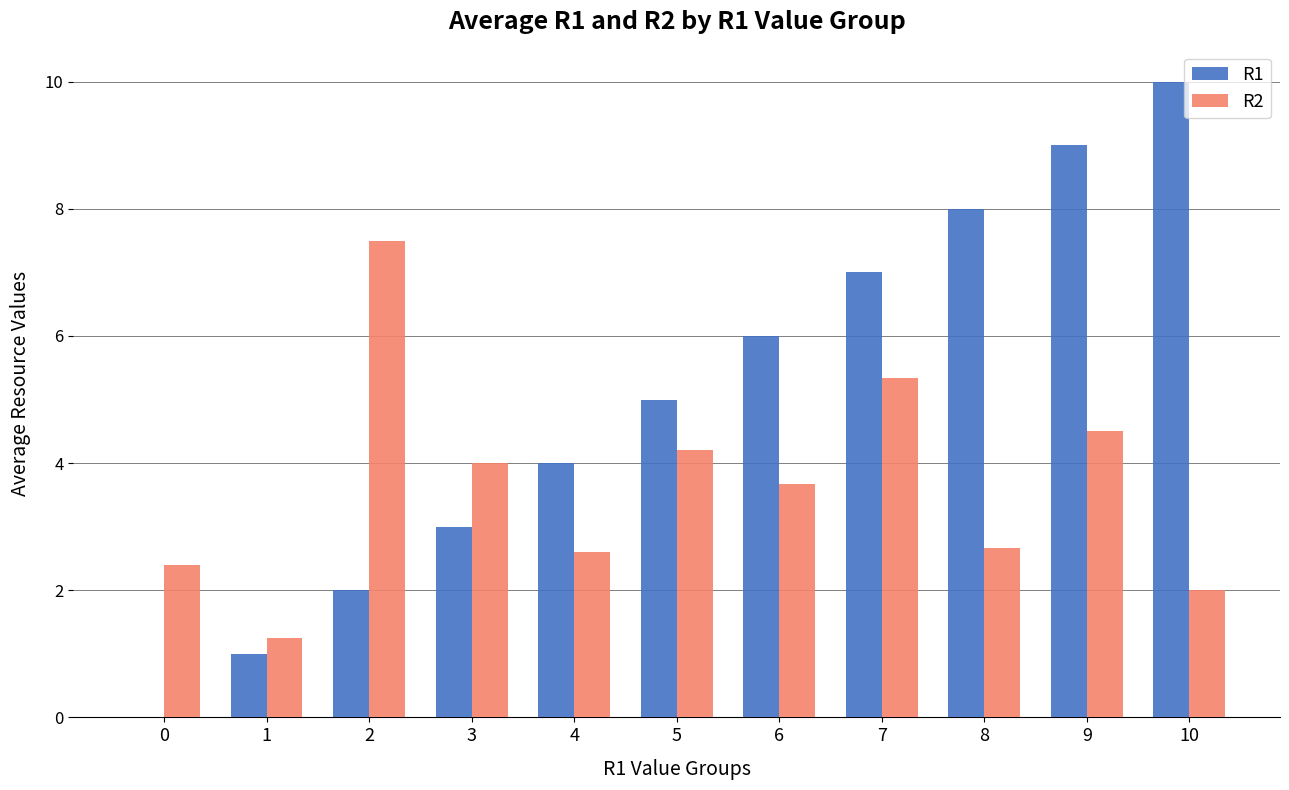

Is the value of R2 at 1 greater than the value of R1 at 8?

No